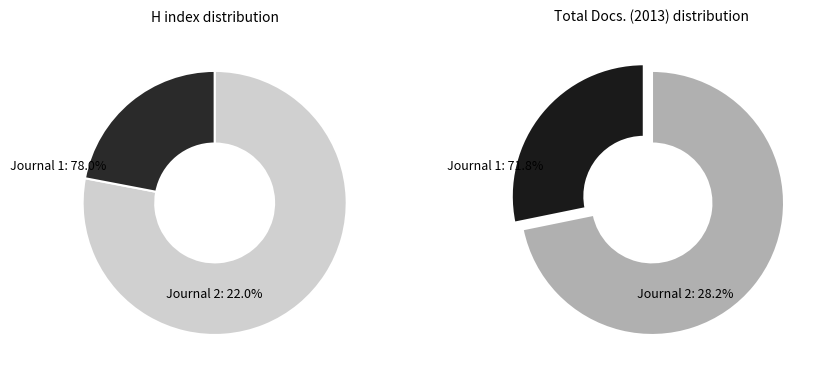

What is the total percentage of Pediatria Wspolczesna and Polish Journal of Food and Nutrition Sciences?

100.0%